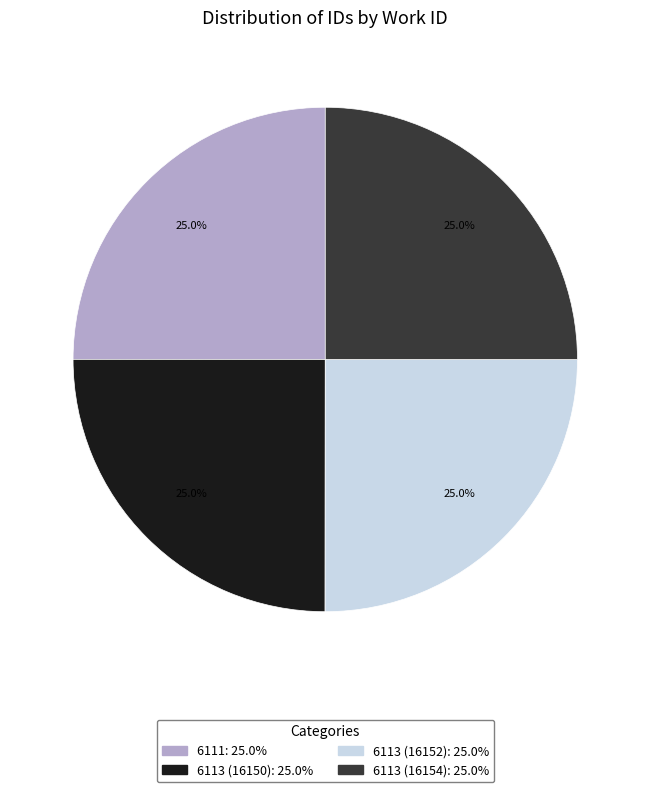

Is there any slice that represents more than half of the pie?

No